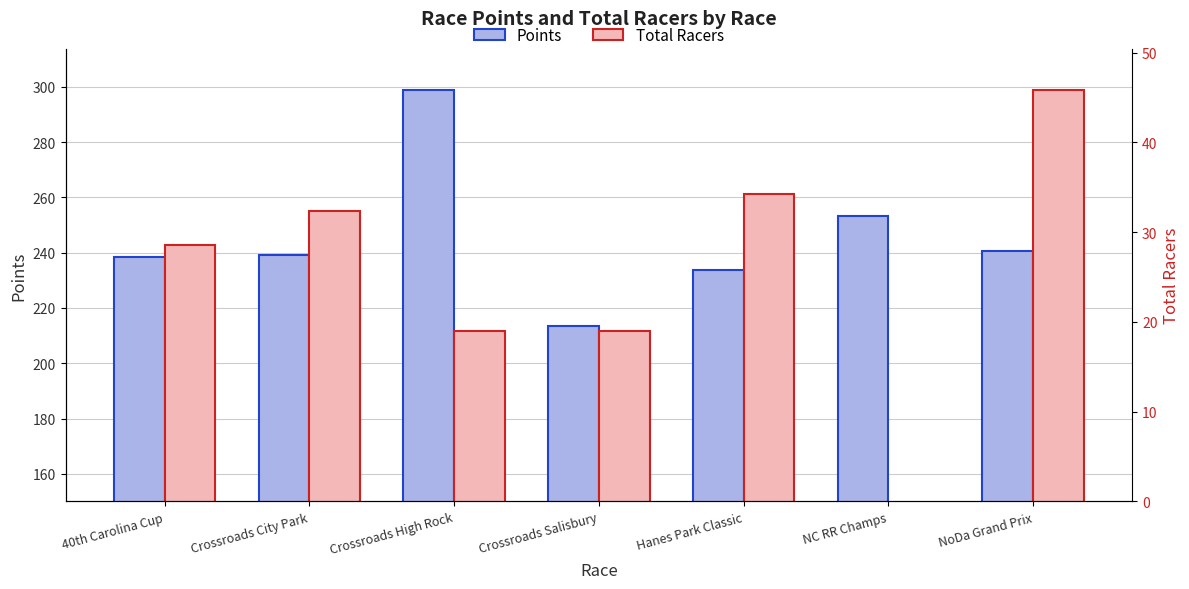

Rank the series at NoDa Grand Prix from lowest to highest value.

Points, Total Racers